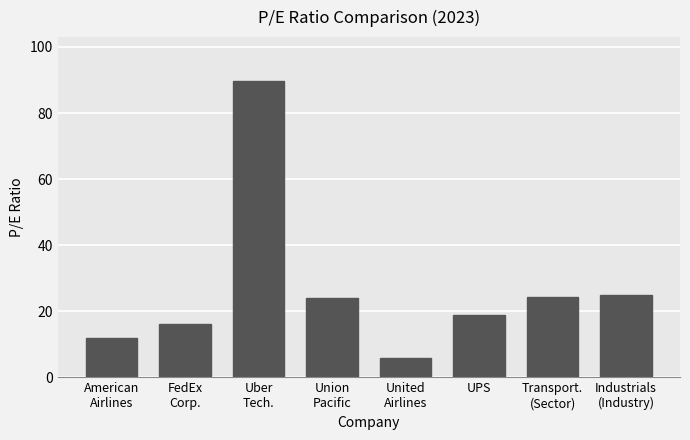

What is the label of the 6th bar from the left?

UPS